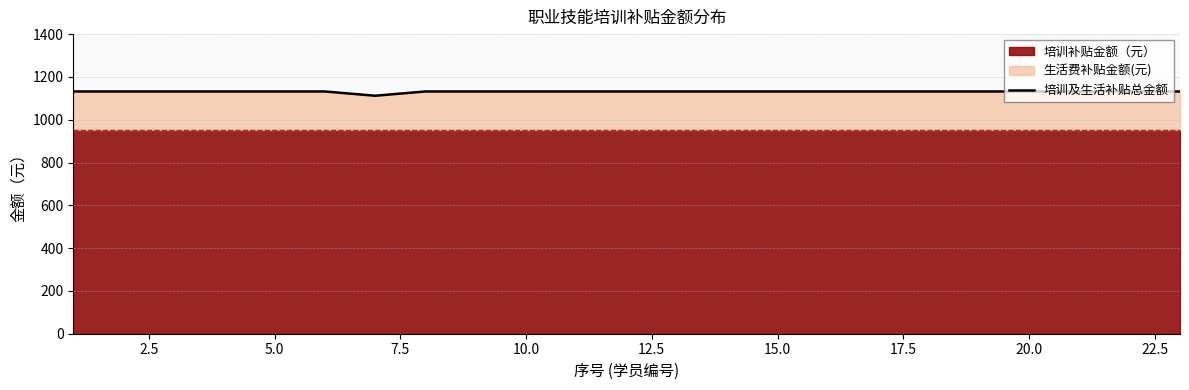

The value of 培训及生活补贴总金额 at 5.0 is 729. True or false?

False